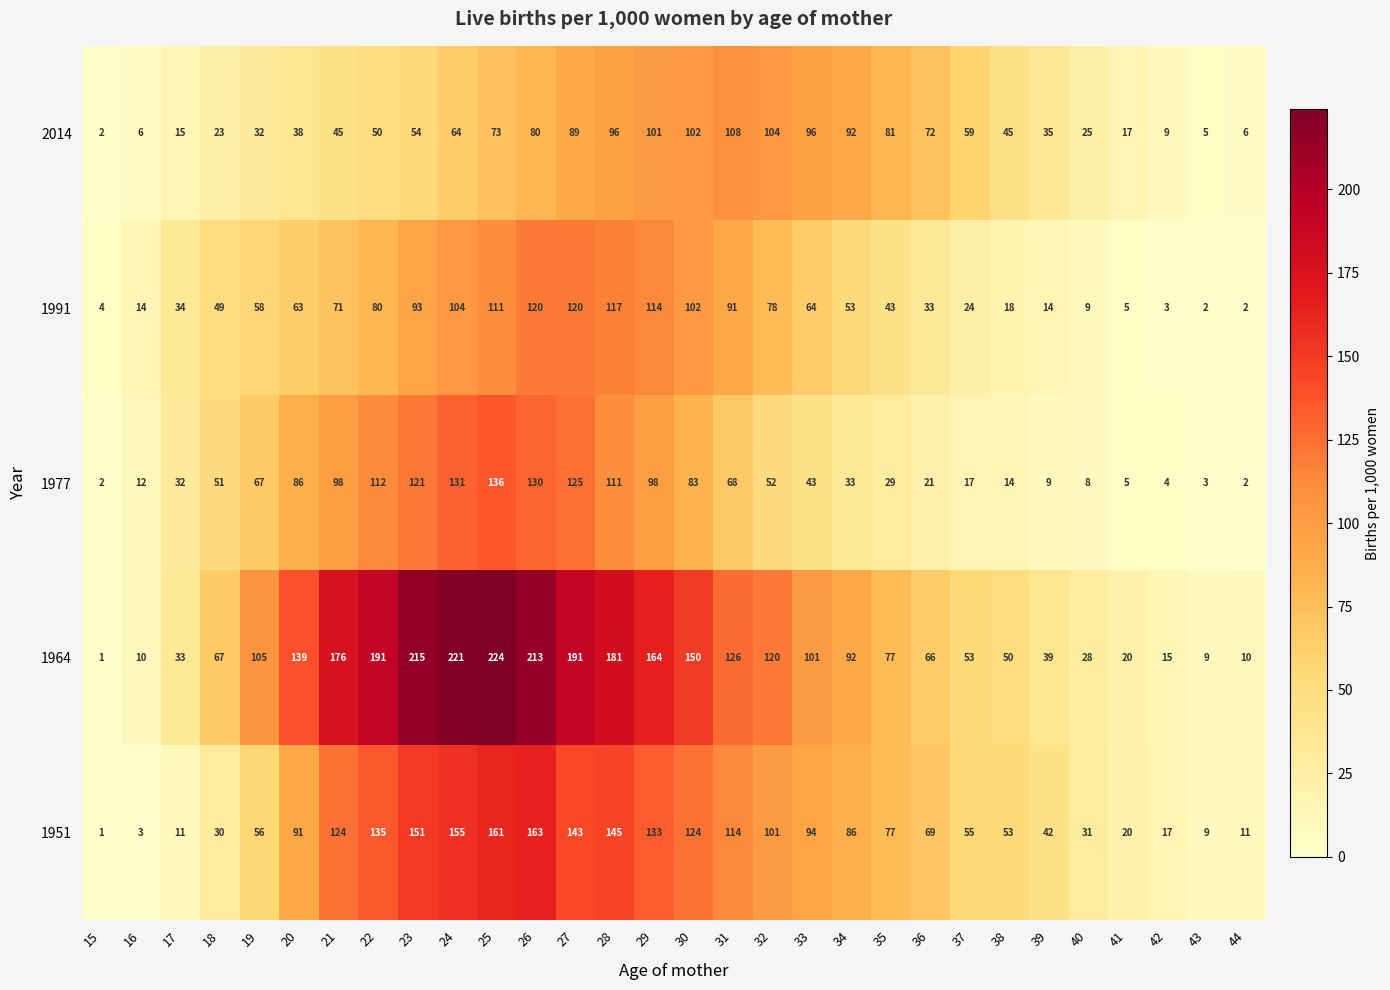

Rank the series at 38 from lowest to highest value.

1977, 1991, 2014, 1964, 1951